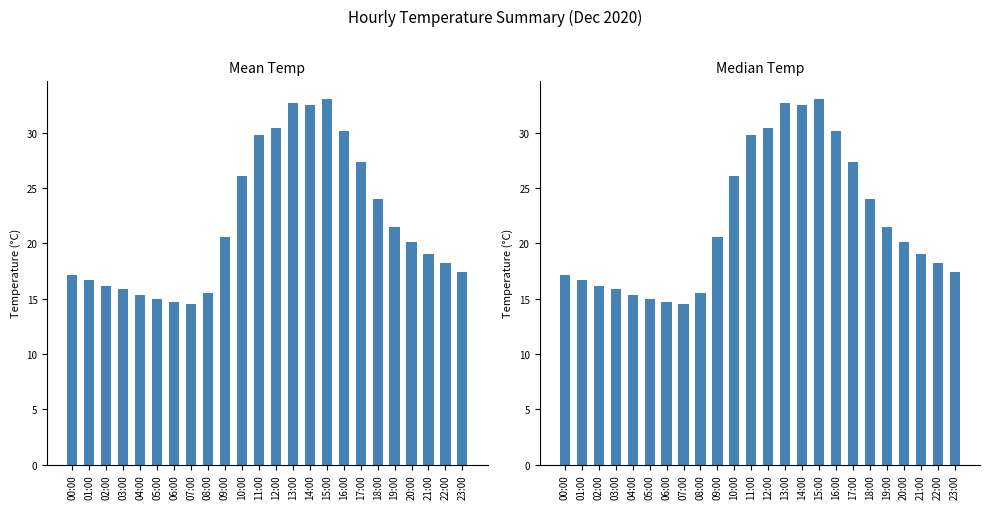

Where is Mean Temp nearest to the value 23?

18:00